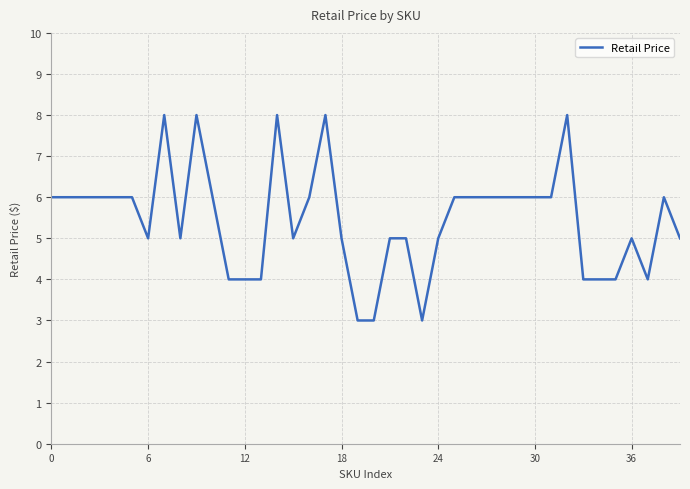

Reading left to right, extract all data points from this chart.

6	6	6	6	6	6	5	8	5	8	6	4	4	4	8	5	6	8	5	3	3	5	5	3	5	6	6	6	6	6	6	6	8	4	4	4	5	4	6	5